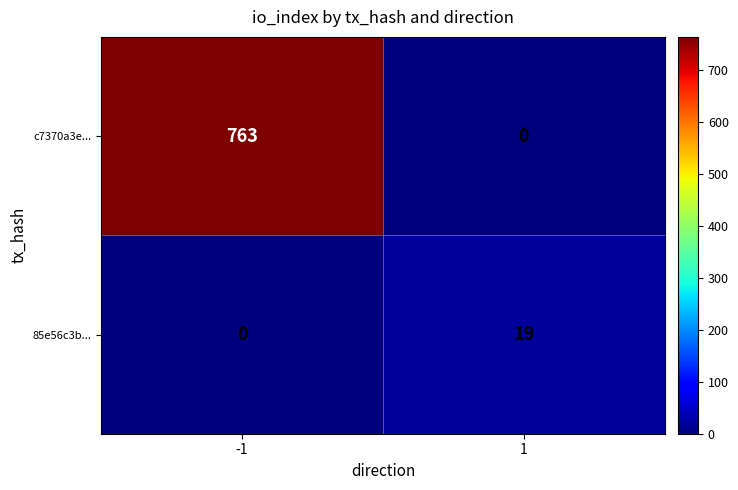

List the series in order of their peak value, highest first.

c7370a3e..., 85e56c3b...